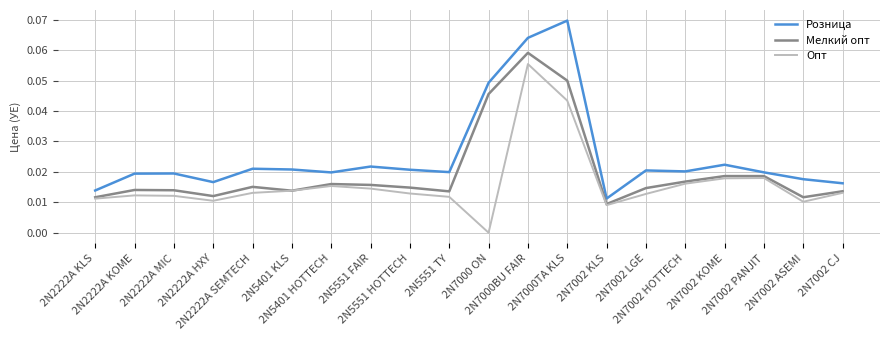

List the series in order of their overall mean, lowest first.

Опт, Мелкий опт, Розница